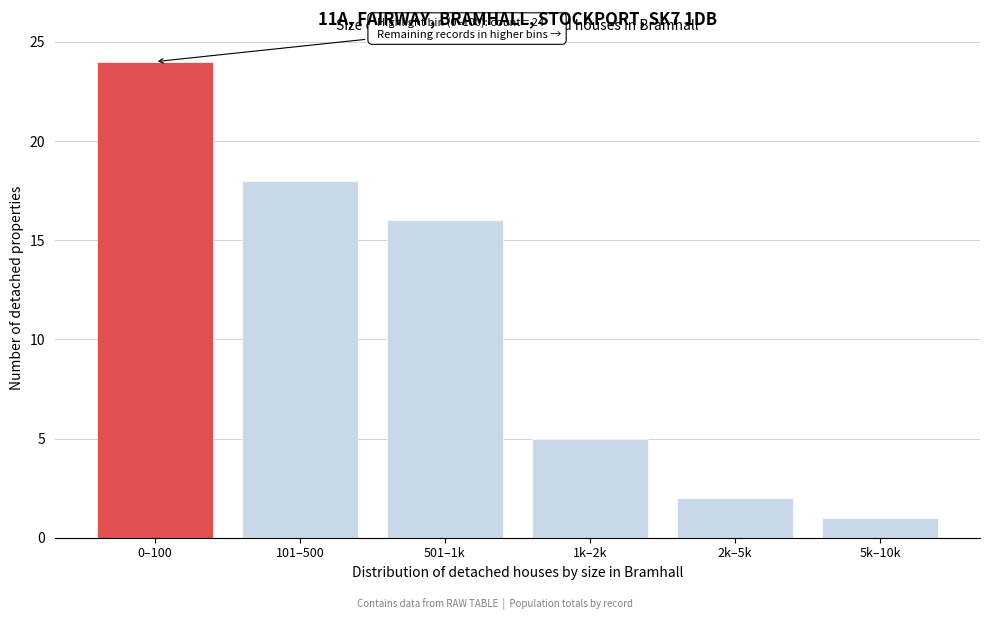

Reading left to right, list all the values displayed in this chart.

24	18	16	5	2	1